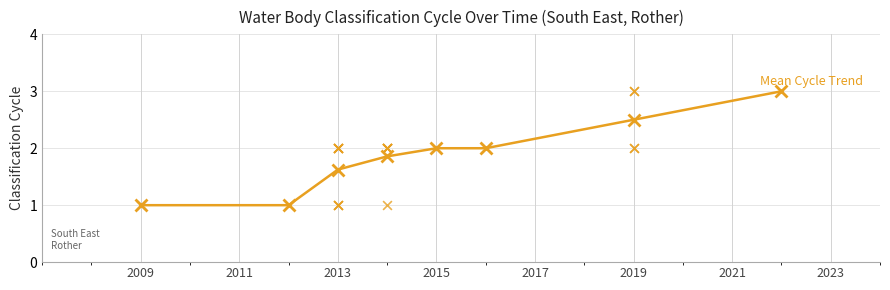

Approximately how many times larger is the value at 2013 compared to 2011?

1.6